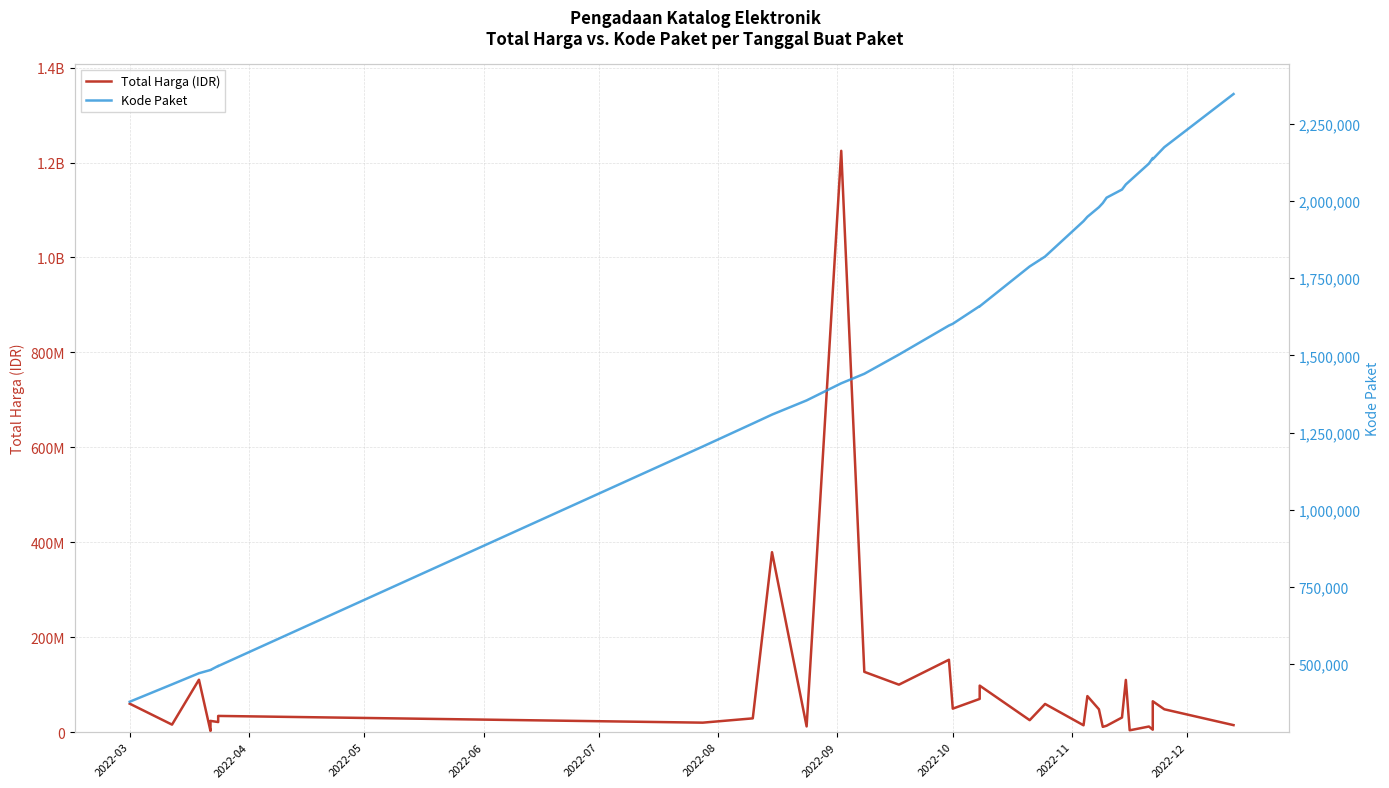

Which series has the largest range (max minus min)?

Total Harga (IDR)